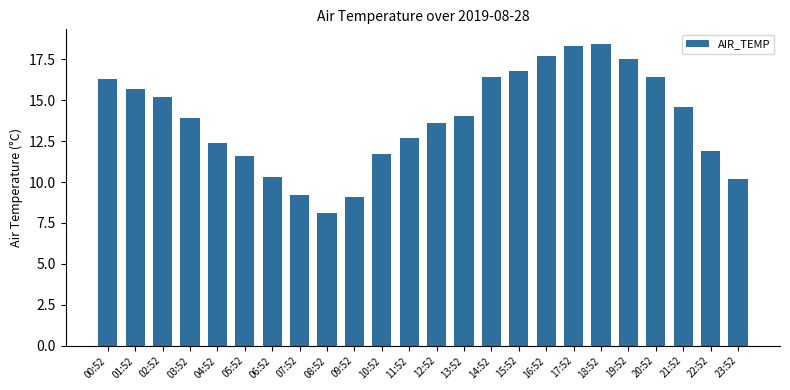

Reading left to right, extract all data points from this chart.

00:52=16.3	01:52=15.7	02:52=15.2	03:52=13.9	04:52=12.4	05:52=11.6	06:52=10.3	07:52=9.2	08:52=8.1	09:52=9.1	10:52=11.7	11:52=12.7	12:52=13.6	13:52=14.0	14:52=16.4	15:52=16.8	16:52=17.7	17:52=18.3	18:52=18.4	19:52=17.5	20:52=16.4	21:52=14.6	22:52=11.9	23:52=10.2